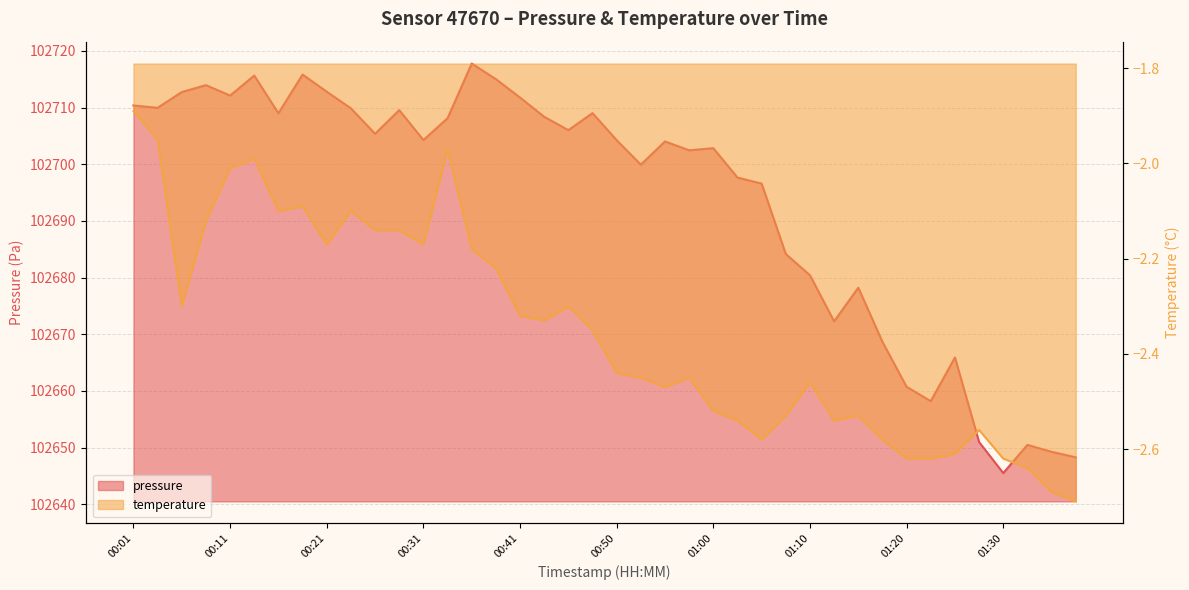

True or false: pressure and temperature cross at least once.

False